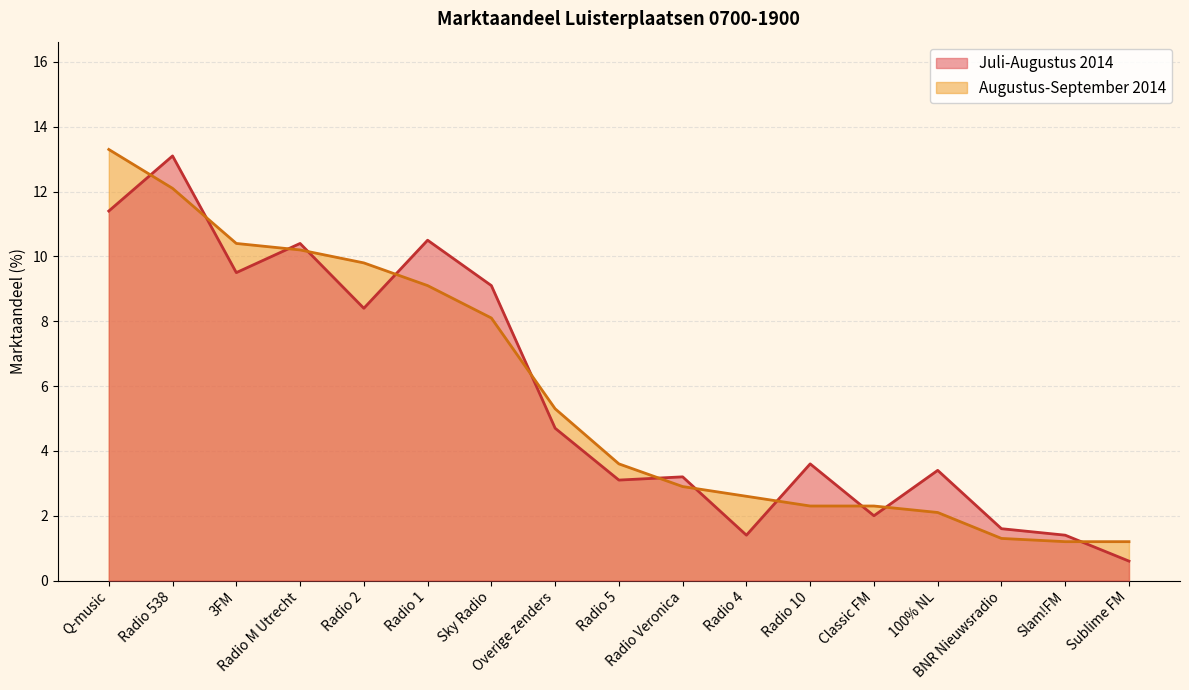

What is the sum of all Juli-Augustus 2014 values?

97.4